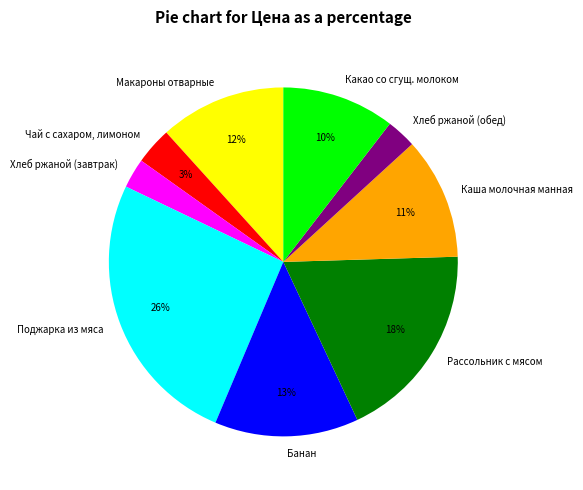

Is it true that Поджарка из мяса is 26% of the pie?

True